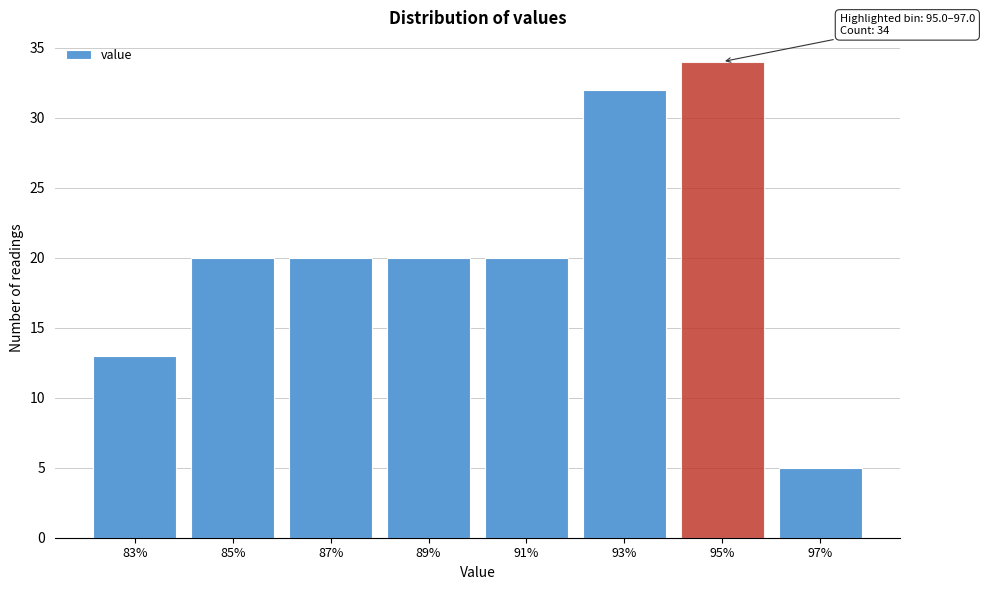

Reading right to left, what are all the values shown in this chart?

97%=5	95%=34	93%=32	91%=20	89%=20	87%=20	85%=20	83%=13